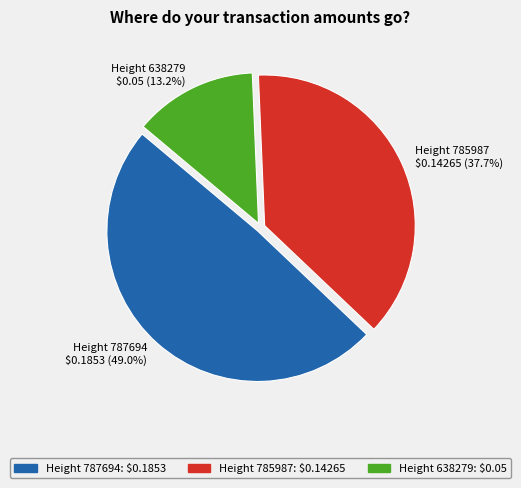

Which category has the biggest portion of the pie?

Height 787694